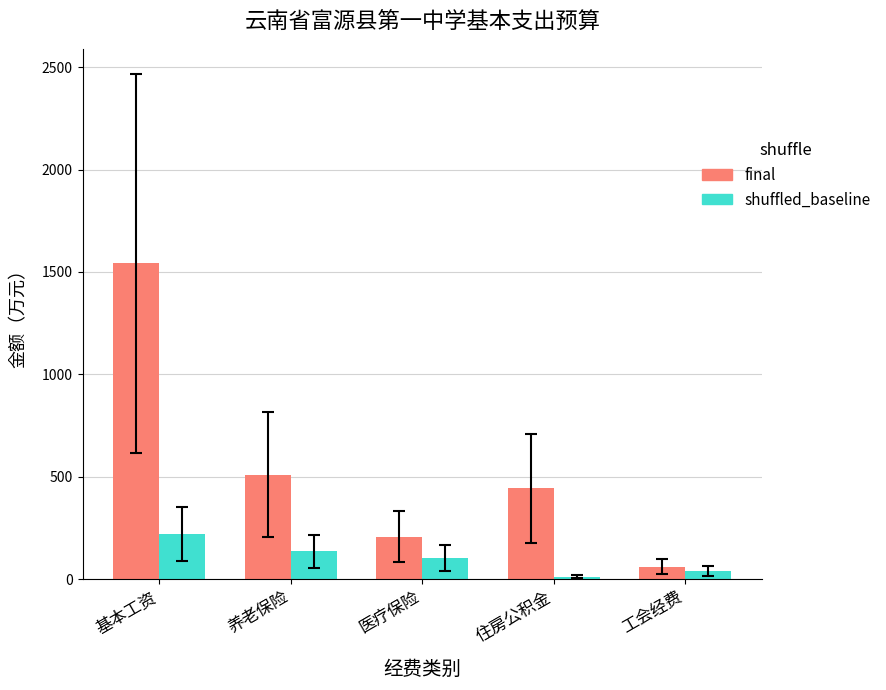

Rank the series by their average value, from highest to lowest.

final, shuffled_baseline